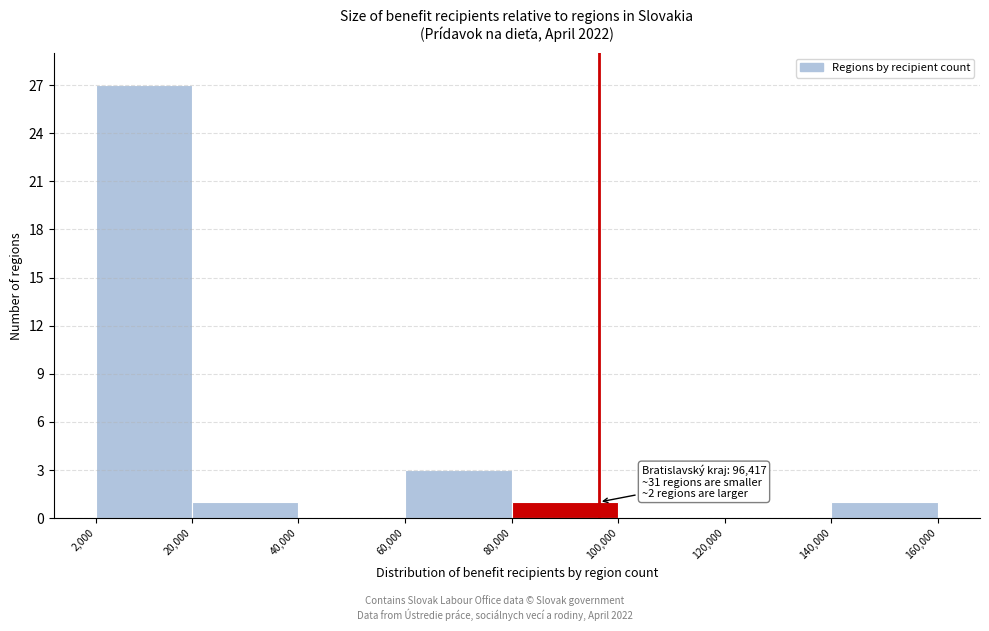

Which range on the x-axis has the tallest bar?

2,000 to 20,000